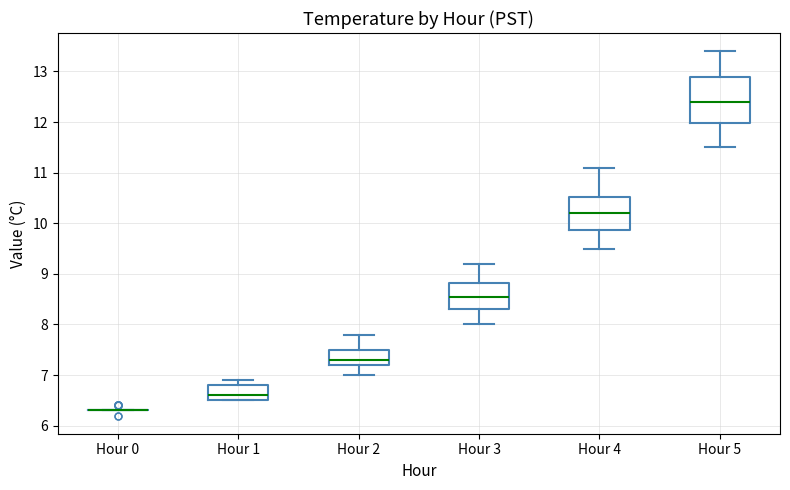

Which box is the tallest, from its lower edge to its upper edge?

Hour 5